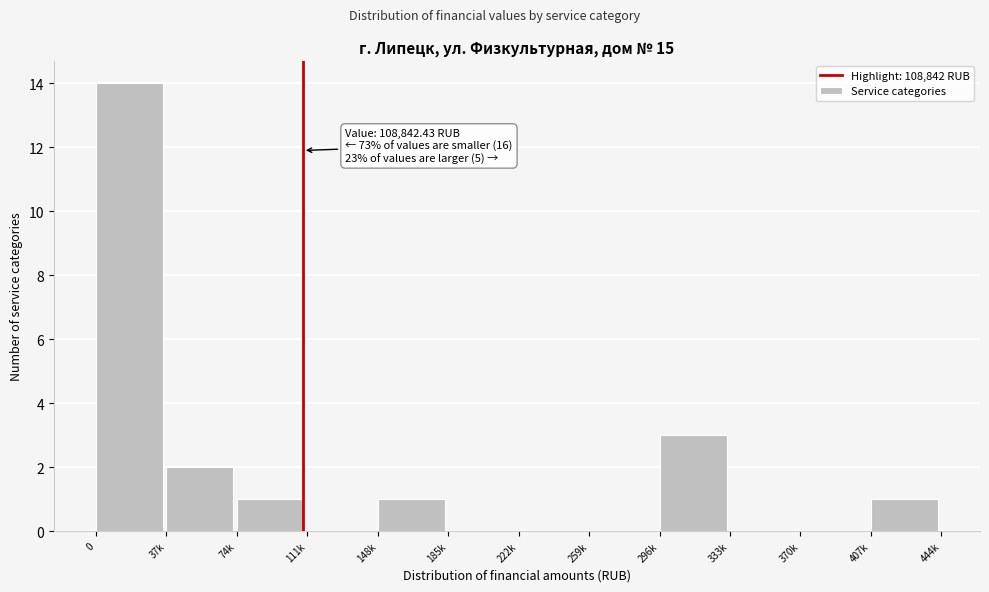

Reading left to right, what are all the values shown in this chart?

0=14	37k=2	74k=1	111k=0	148k=1	185k=0	222k=0	259k=0	296k=3	333k=0	370k=0	407k=1